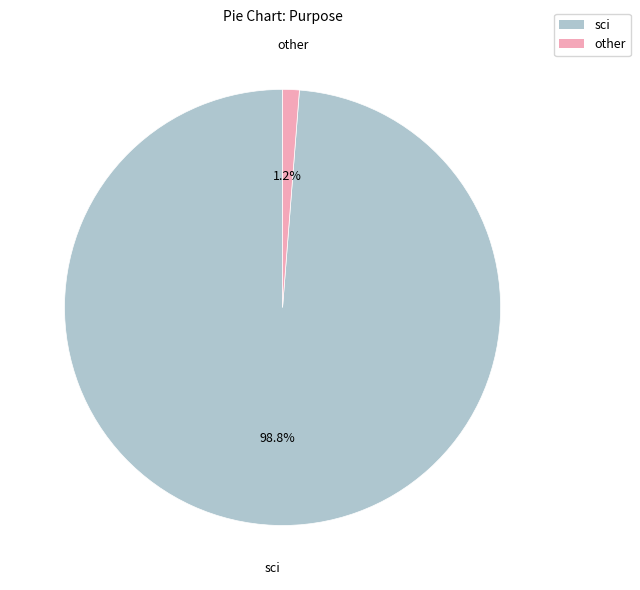

Is there a majority slice in this chart?

Yes